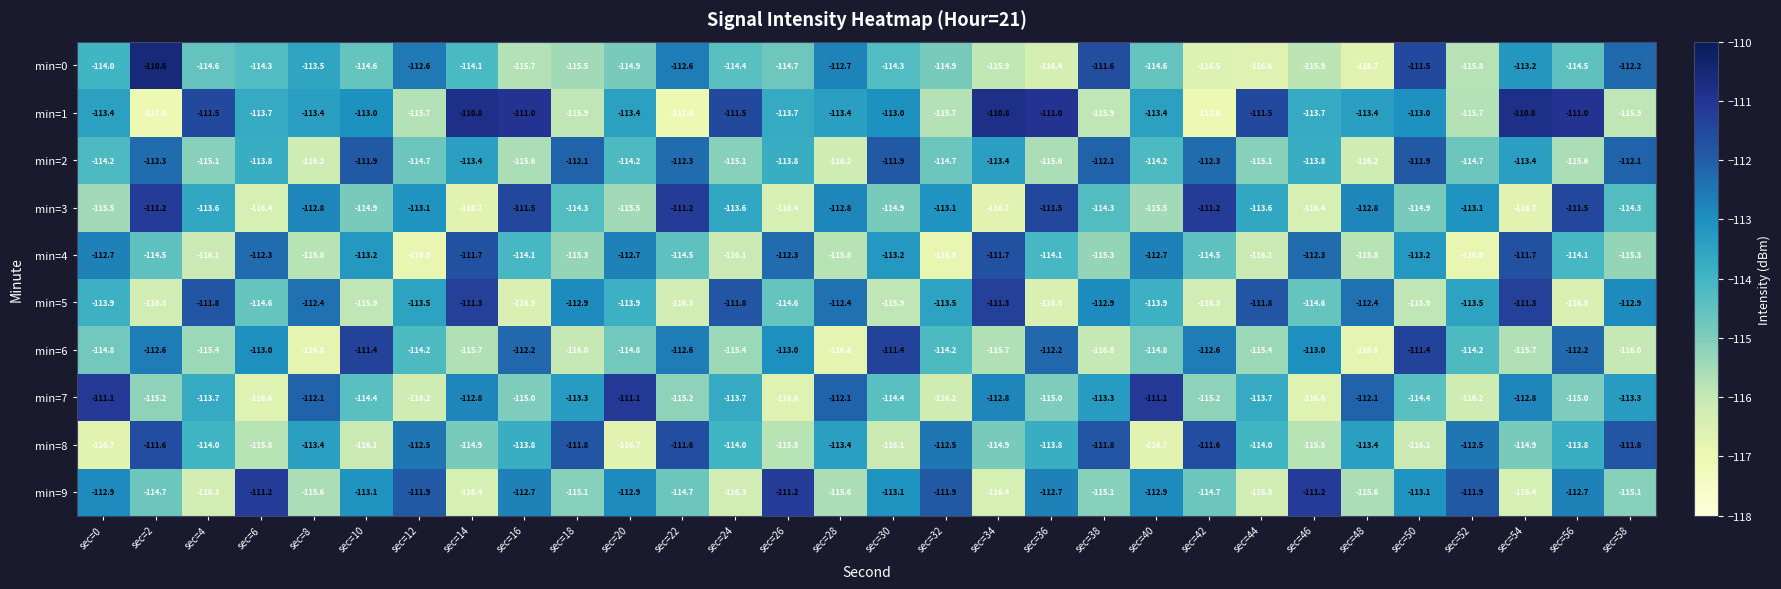

At which category is the sum across all series the highest?

sec=50